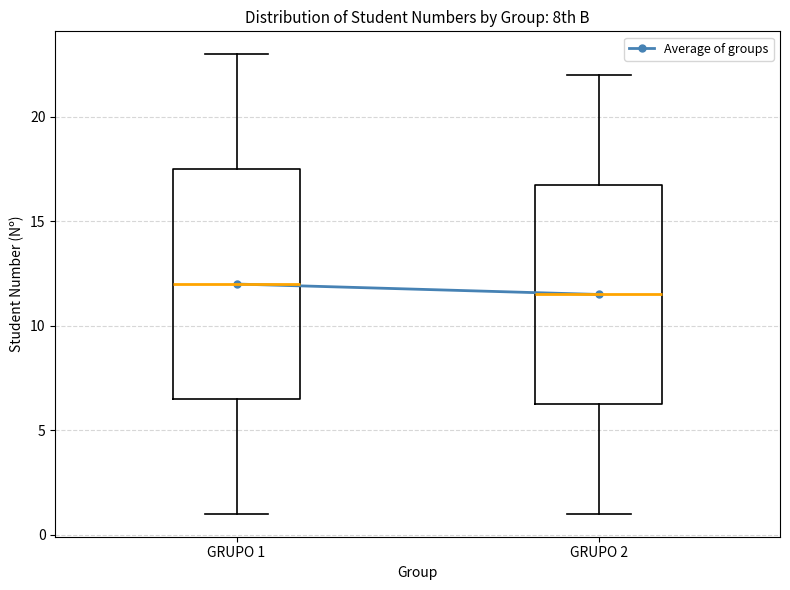

Where does the median line of the box for GRUPO 1 sit on the y-axis? The values are not printed on the chart, so give them approximately, as read against the axis.

12.0